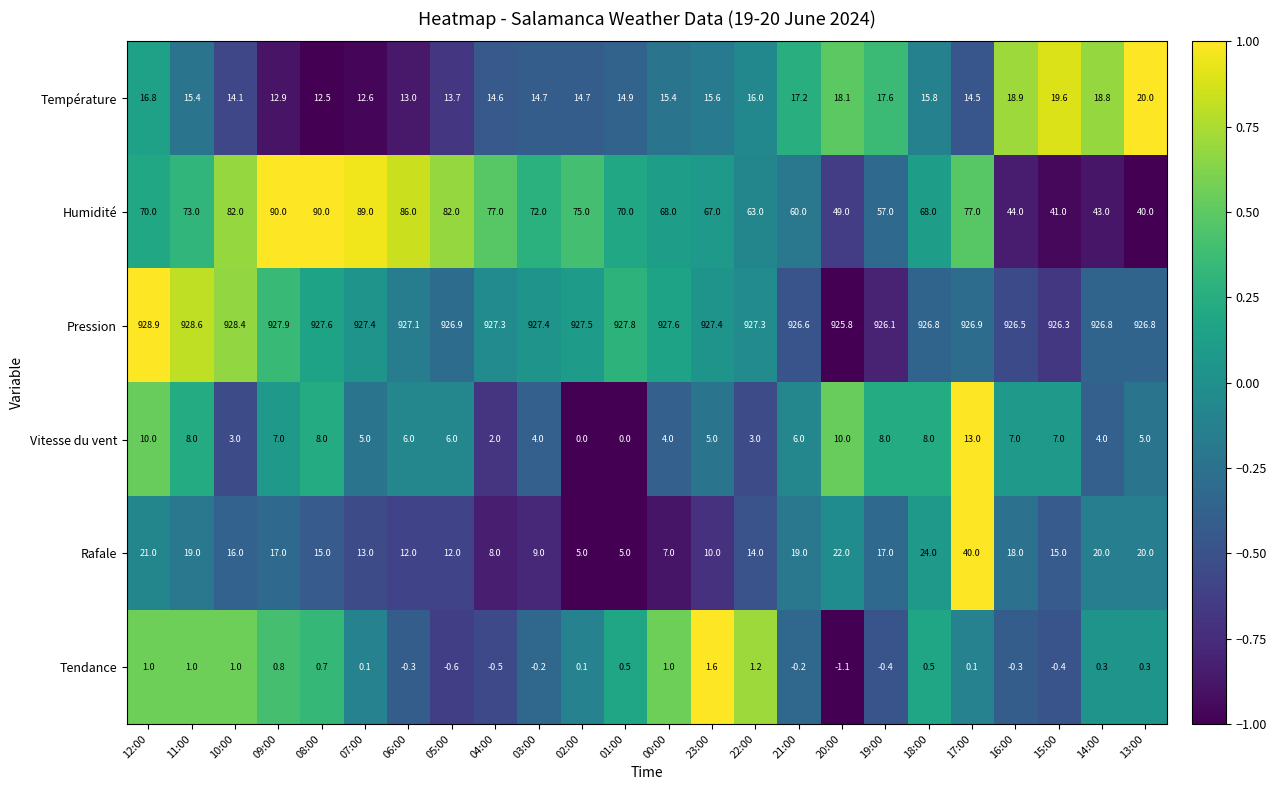

How many distinct data groups are displayed?

6